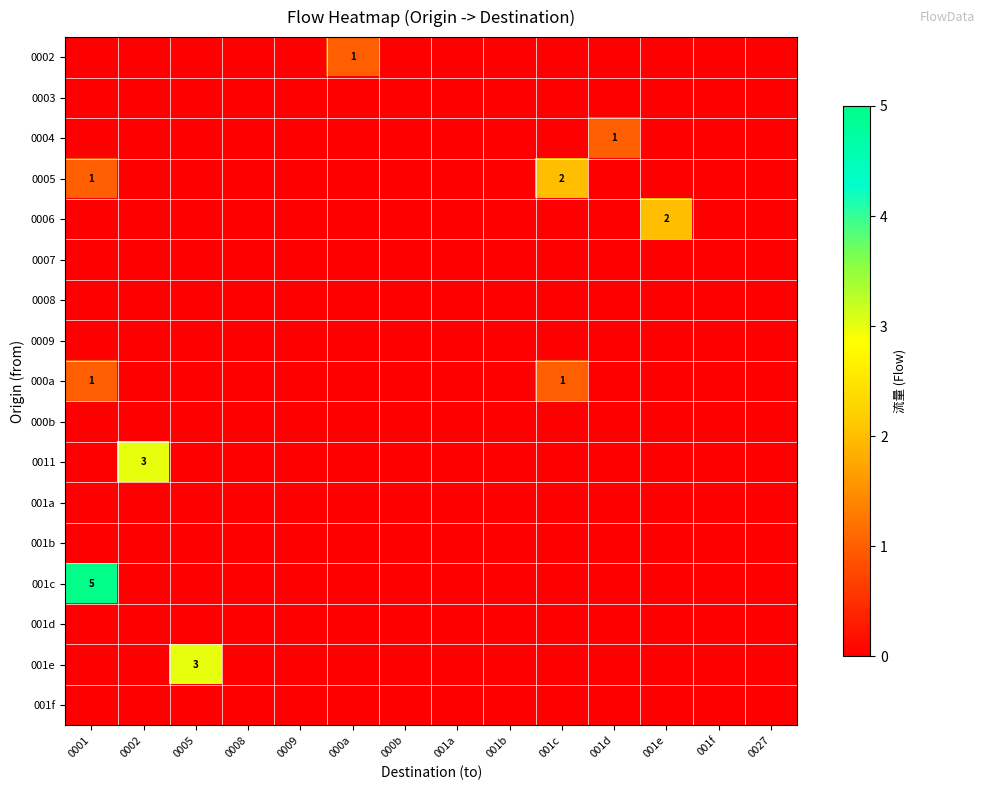

The value of 000a at 0001 is 2. True or false?

False